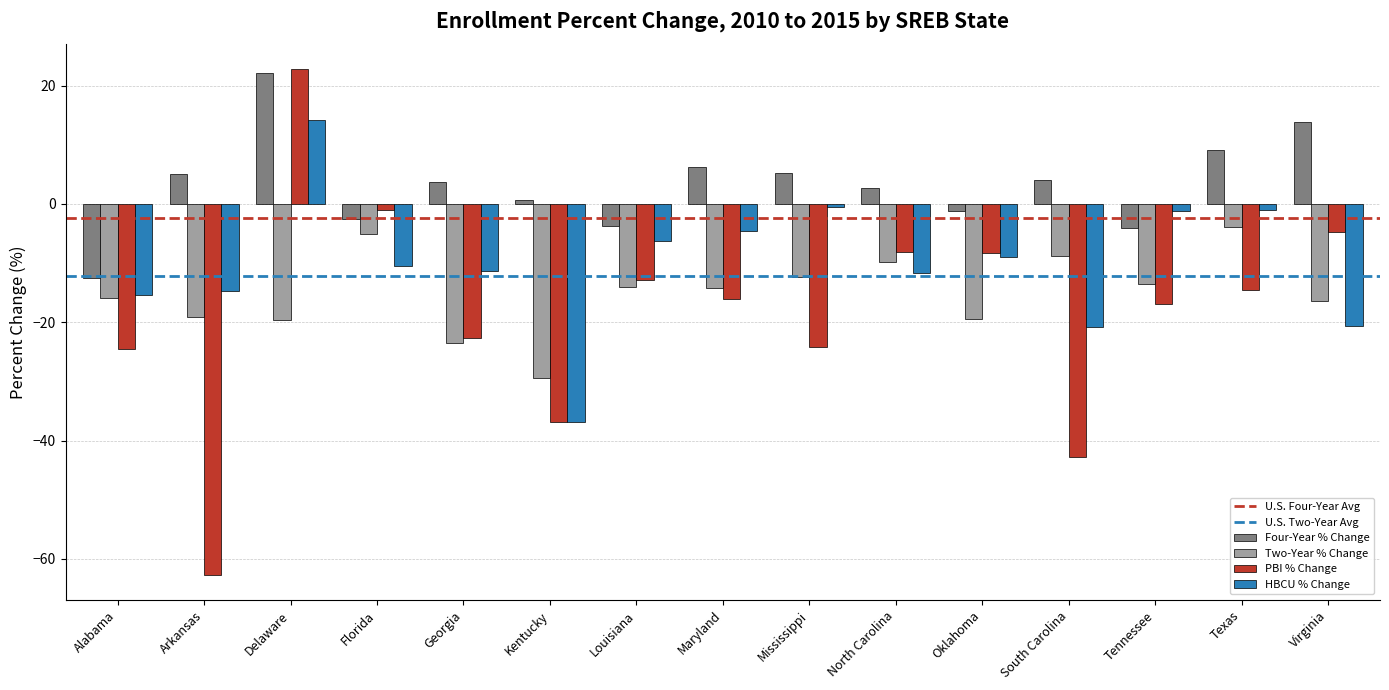

The value of Two-Year % Change at Delaware is -19.6. True or false?

True